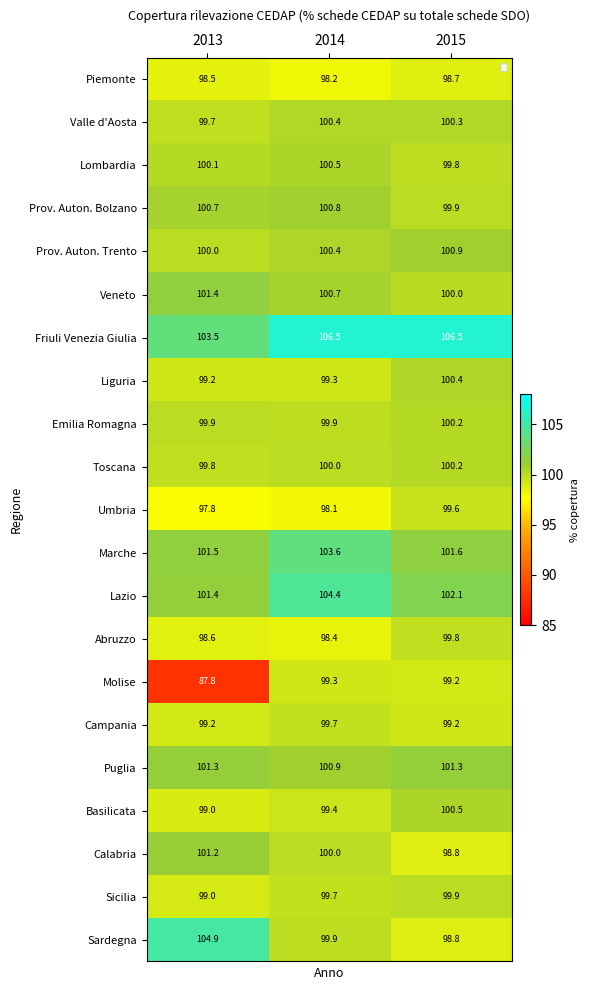

What value does the Sicilia series have at 2015?

99.9